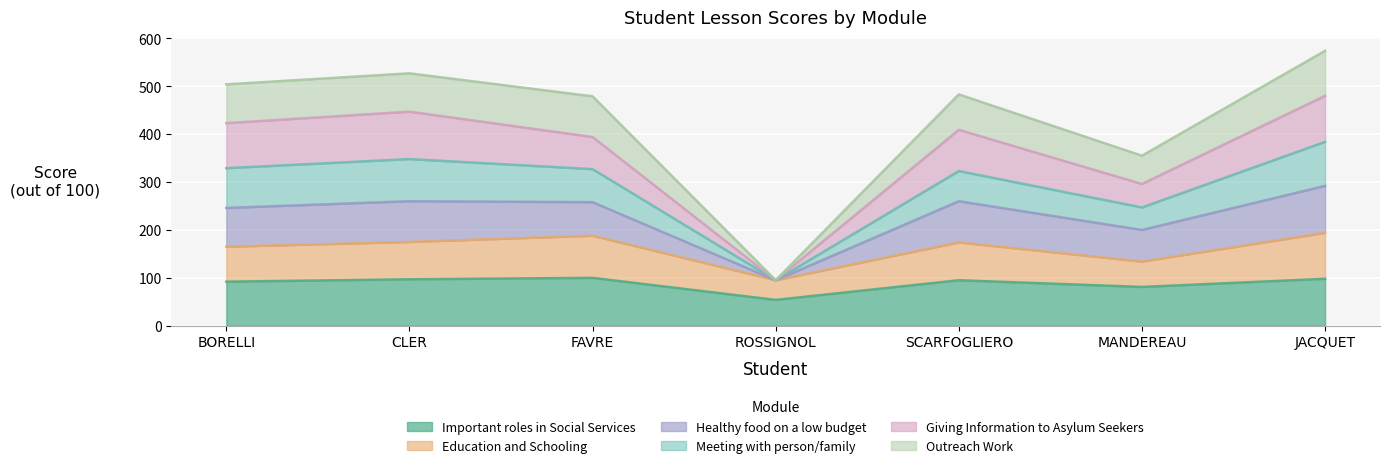

Between BORELLI and SCARFOGLIERO, which series saw the biggest shift?

Meeting with person/family